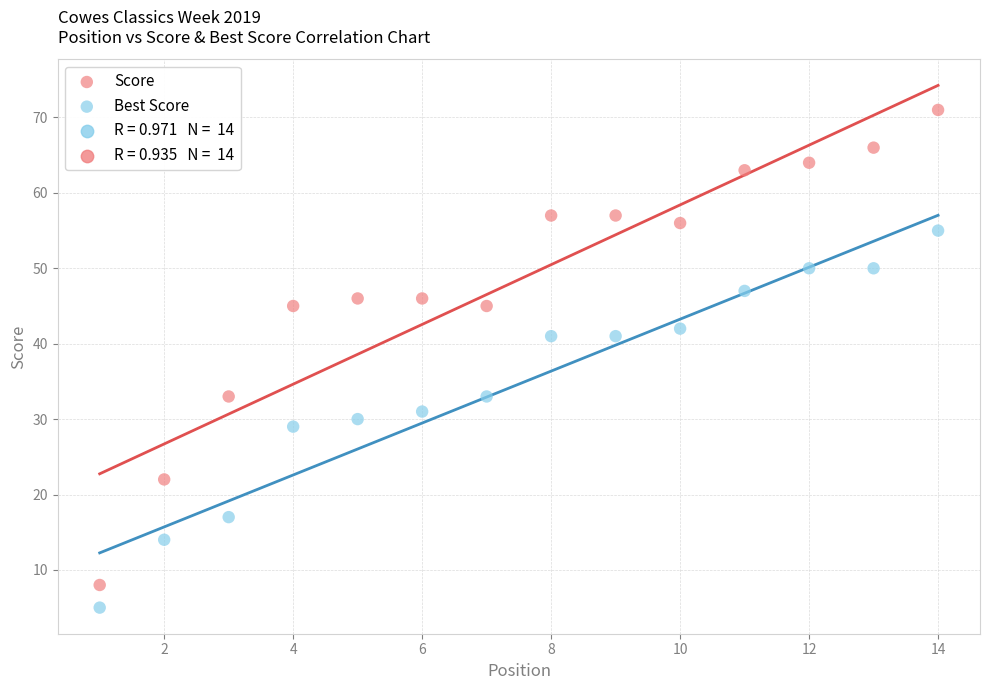

Which series contains the lowest Y value?

Best Score